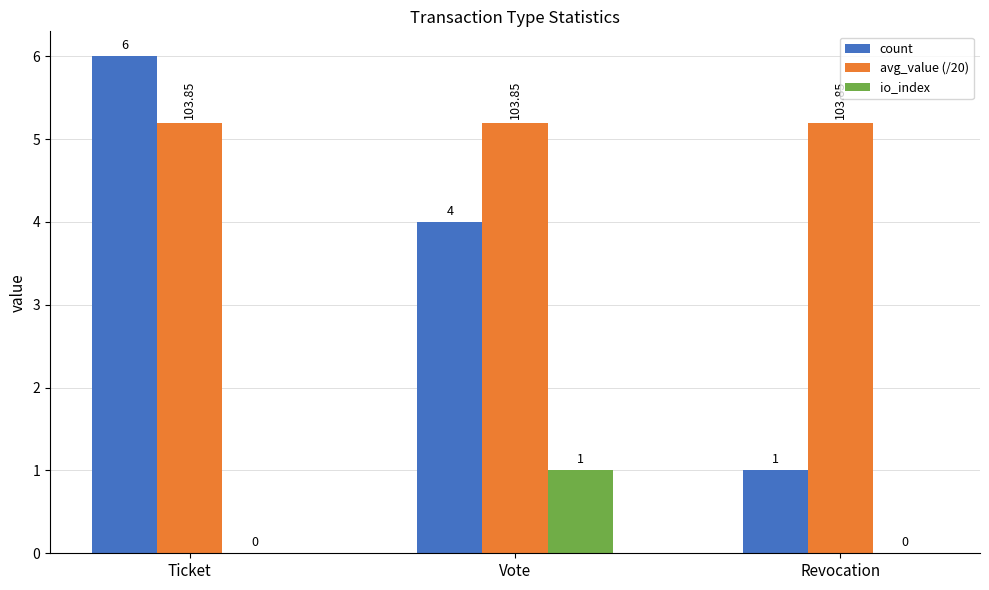

How many groups of bars are there?

3